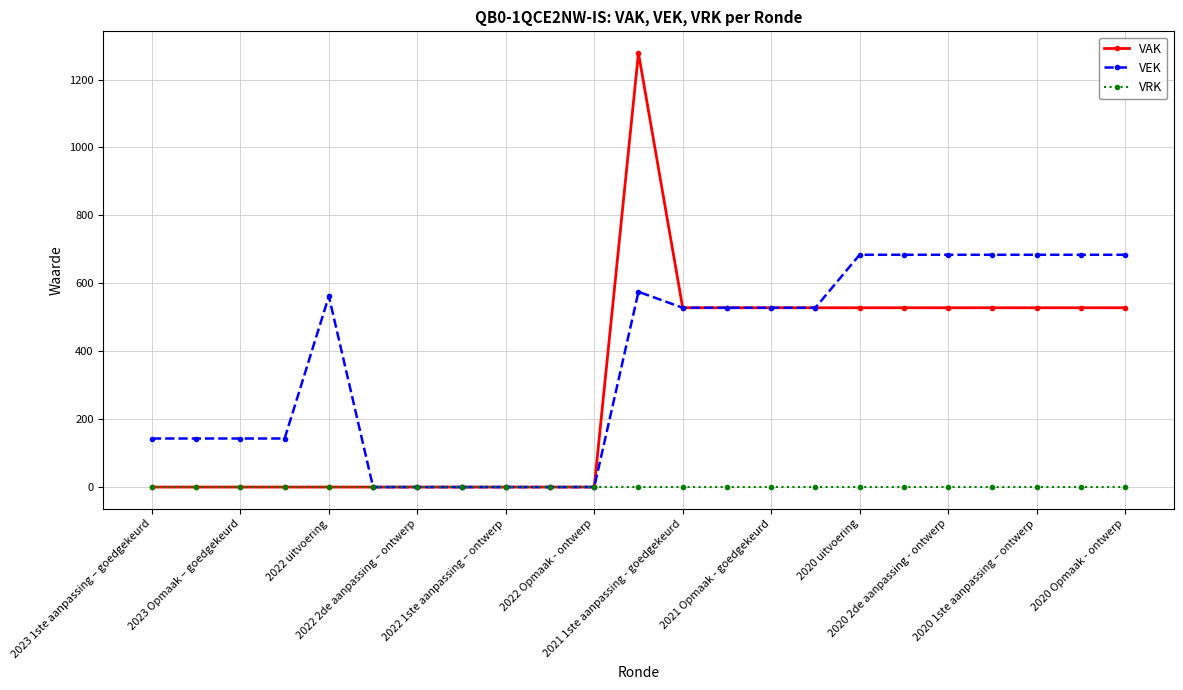

List the series in order of their overall mean, highest first.

VEK, VAK, VRK